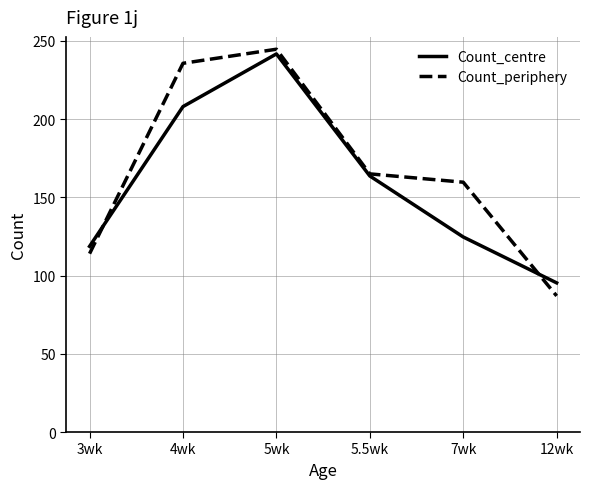

Reading right to left, extract all data points from this chart.

Count_centre: 12wk=95.3	7wk=124.7	5.5wk=163.7	5wk=241.7	4wk=208.0	3wk=118.7
Count_periphery: 12wk=87.0	7wk=159.7	5.5wk=165.0	5wk=244.7	4wk=235.7	3wk=114.0